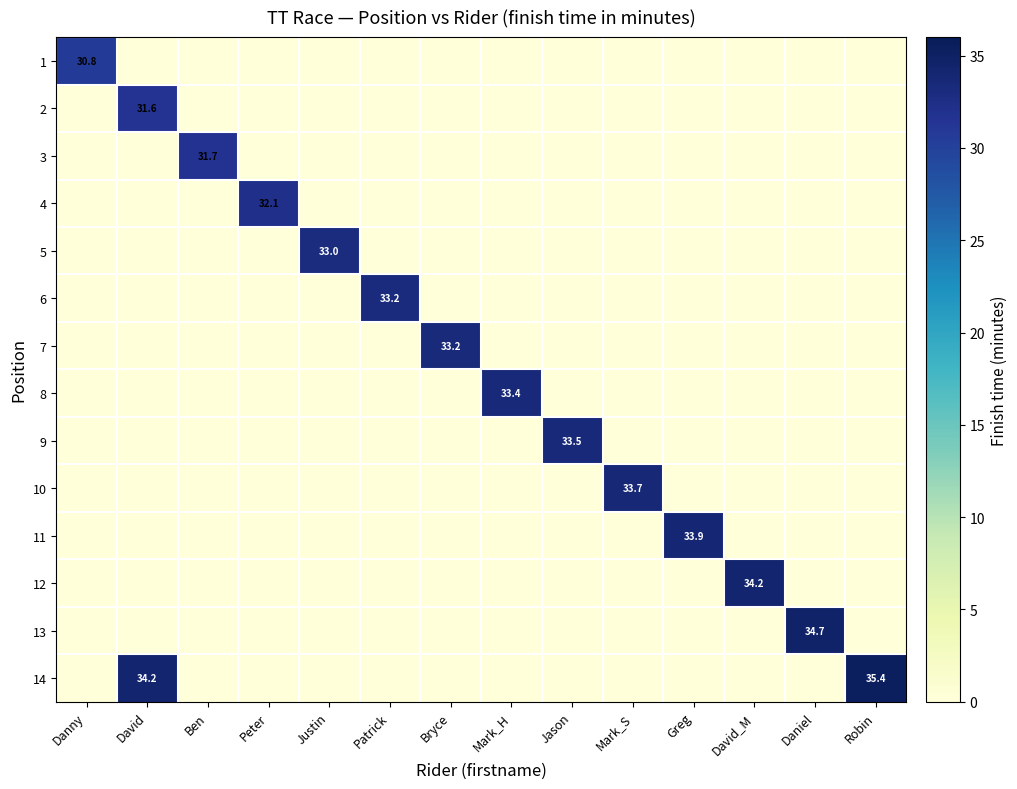

Is it true that 10 equals 46.7 at Mark_S?

False